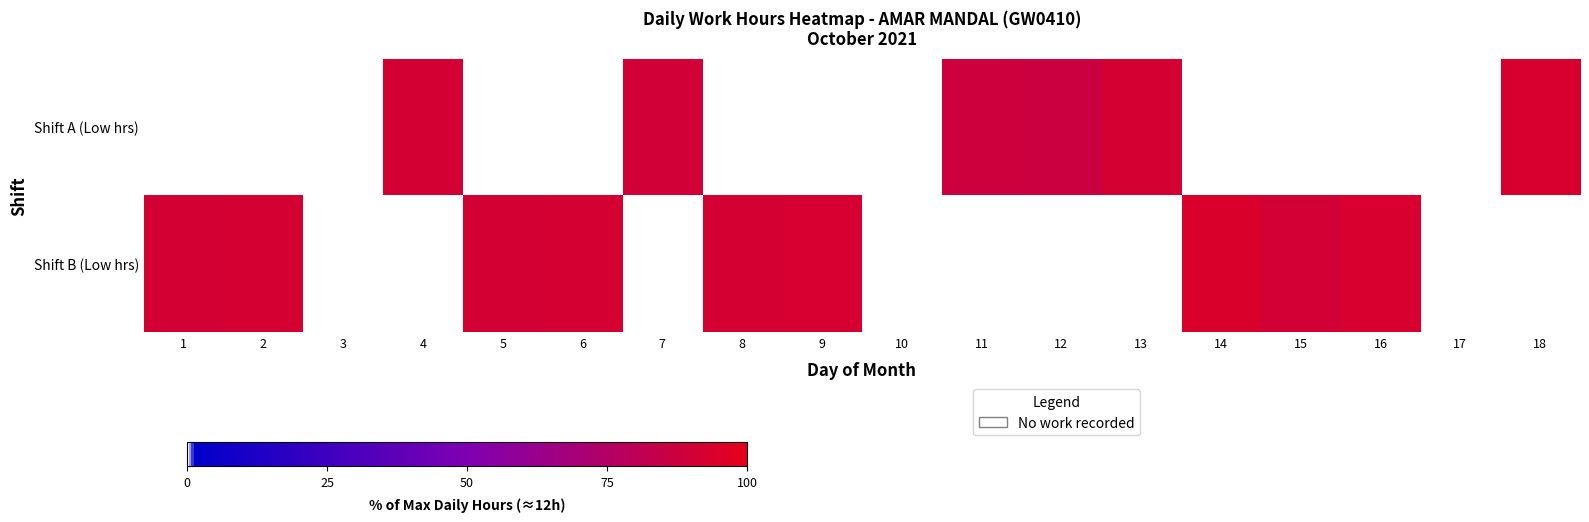

Rank the series at 8 from highest to lowest value.

Shift B (Low hrs), Shift A (Low hrs)